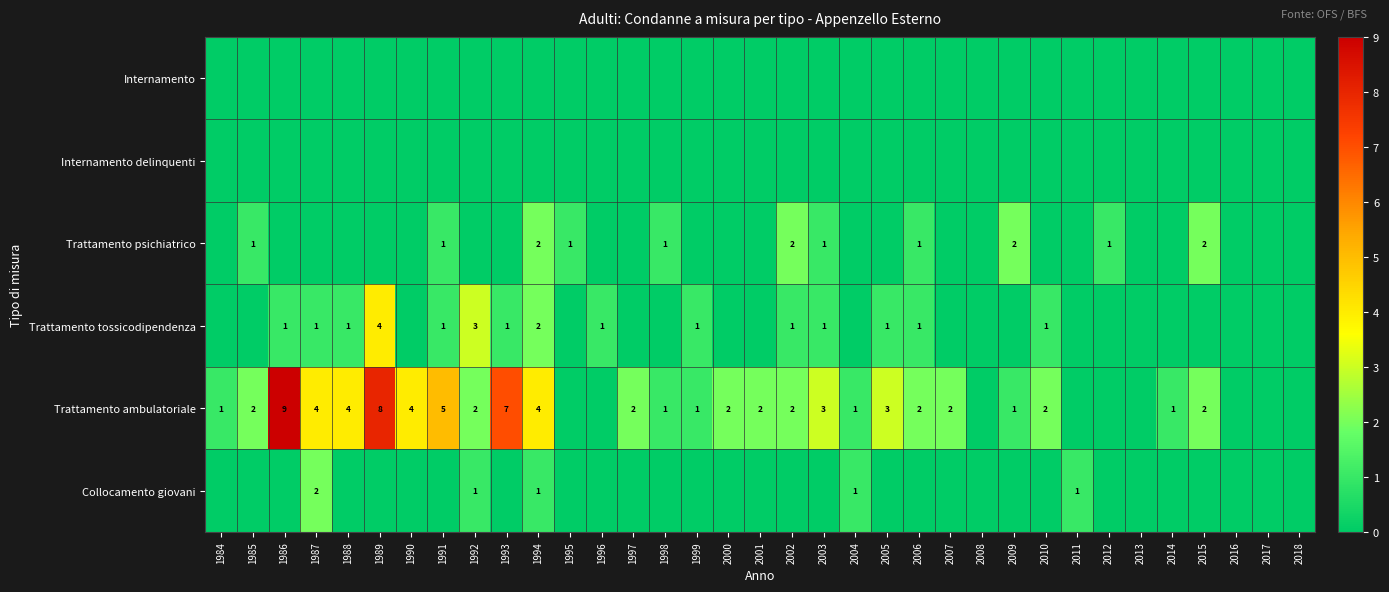

True or false: Trattamento tossicodipendenza has a value of 1 at 2003.

True